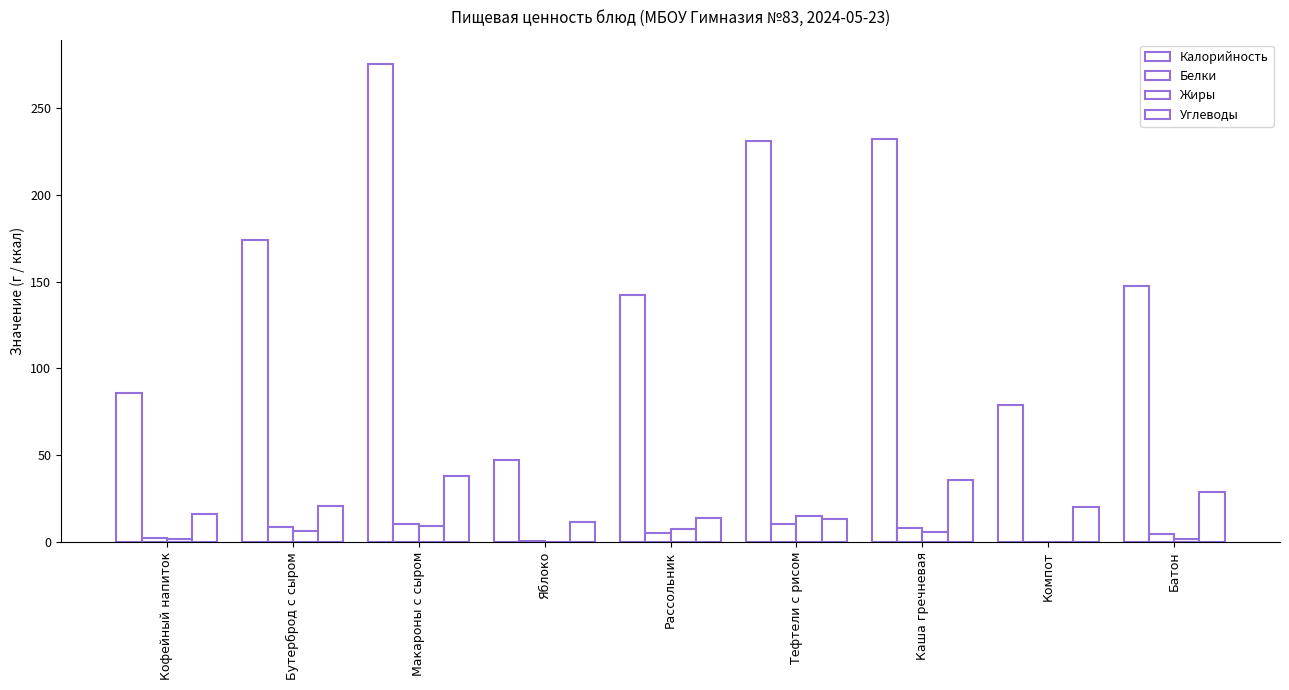

At how many categories does at least one series exceed 129?

6